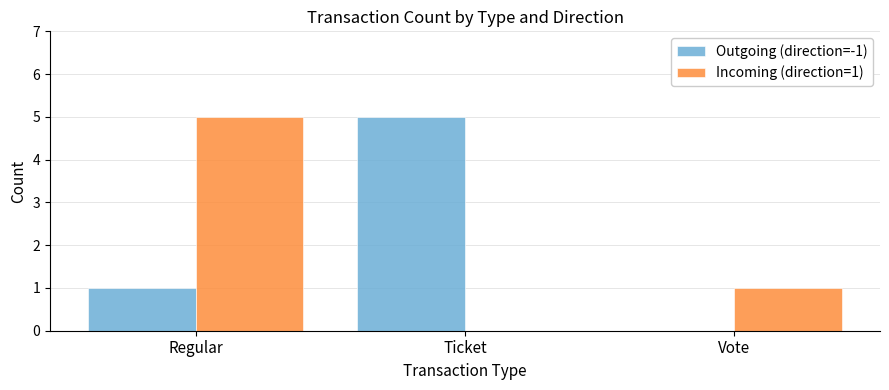

Is the value of Incoming (direction=1) at Vote greater than the value of Outgoing (direction=-1) at Ticket?

No